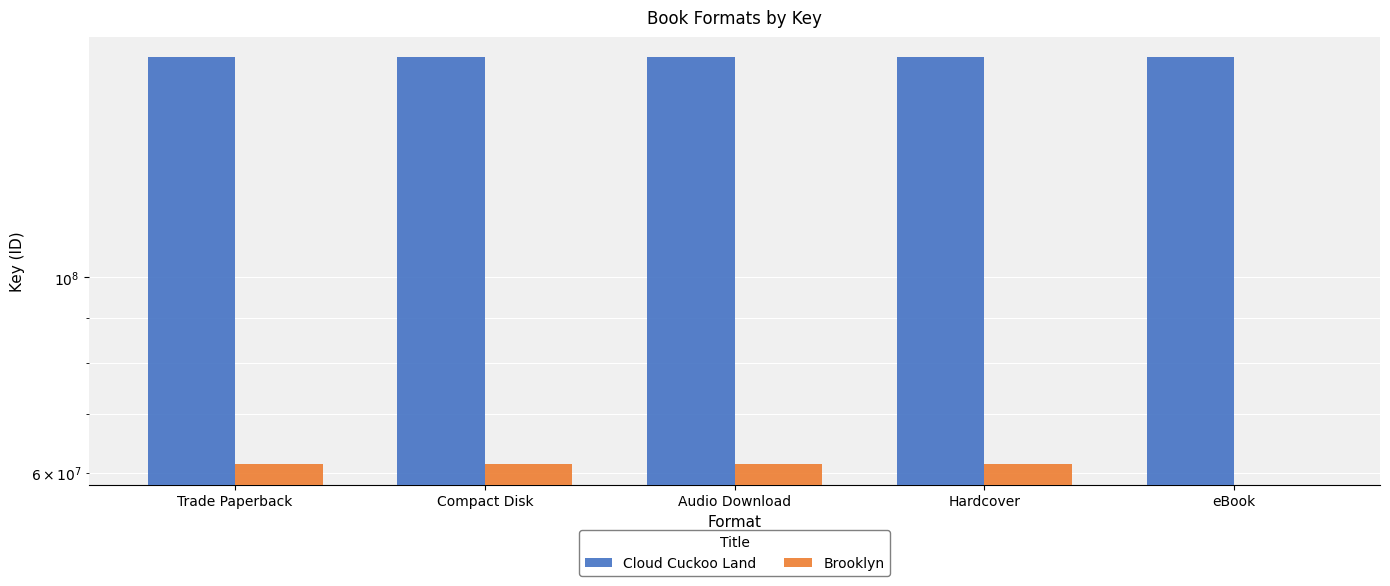

What are all the series names shown in the legend?

Cloud Cuckoo Land, Brooklyn